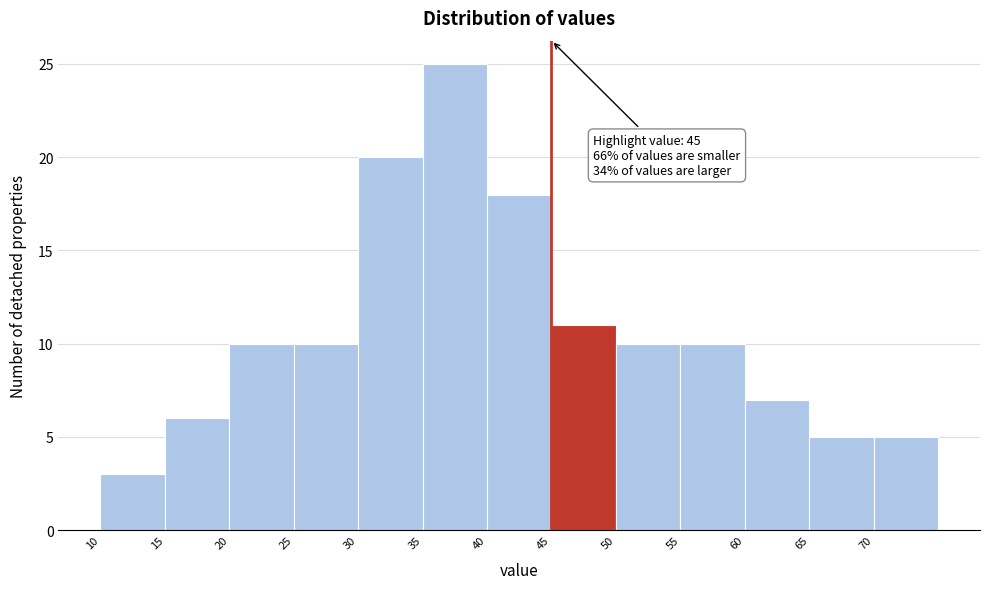

Over which range of the x-axis is the bar tallest?

35 to 40